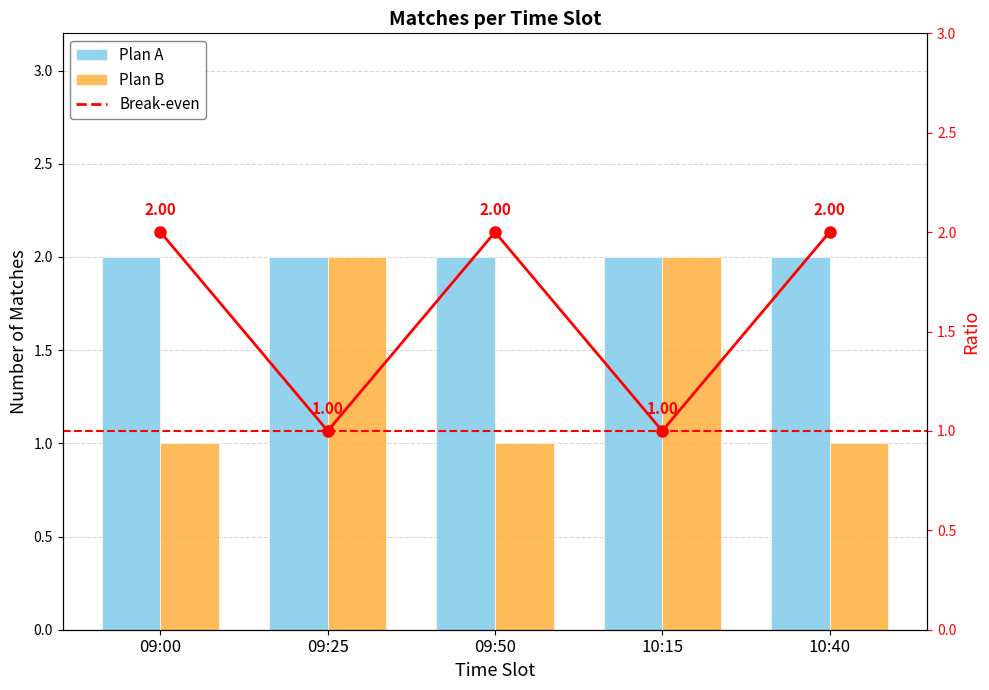

List the labels in order of value, smallest first.

09:00, 09:50, 10:40, 09:25, 10:15